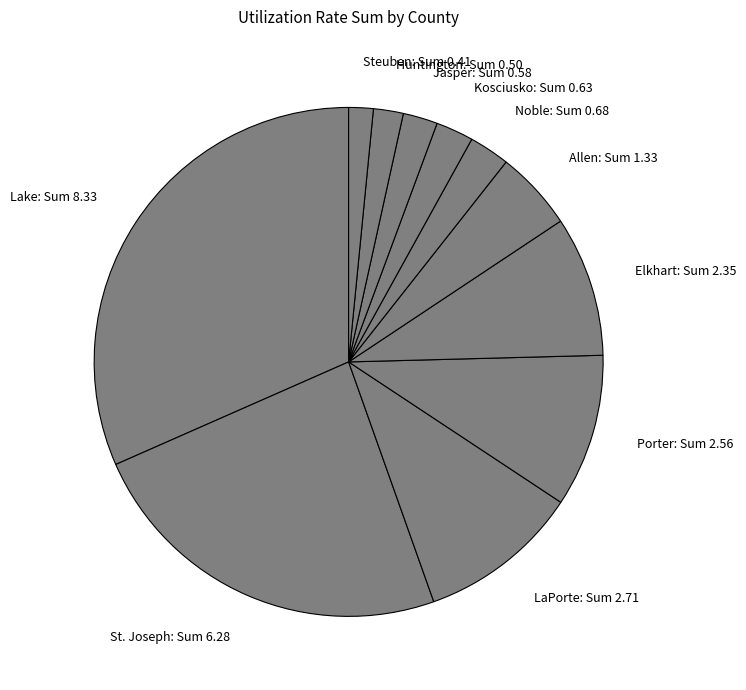

Combined, do Porter: Sum 2.56 and Kosciusko: Sum 0.63 account for over 50%?

No